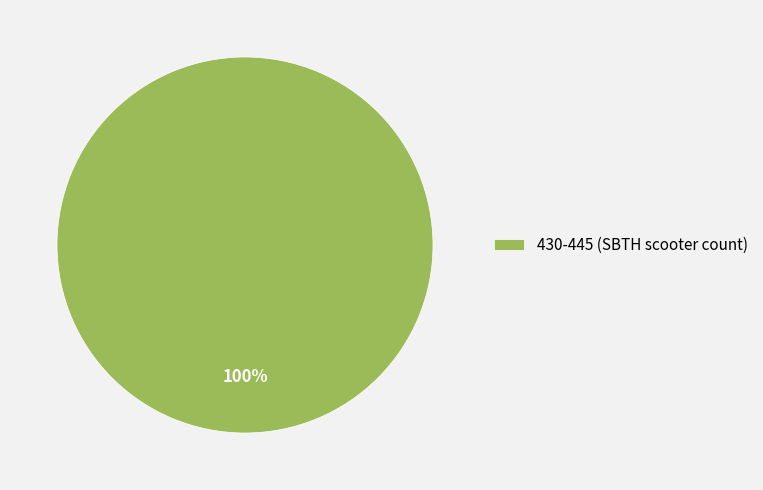

Rank the categories by value from highest to lowest.

430-445 (SBTH scooter count)